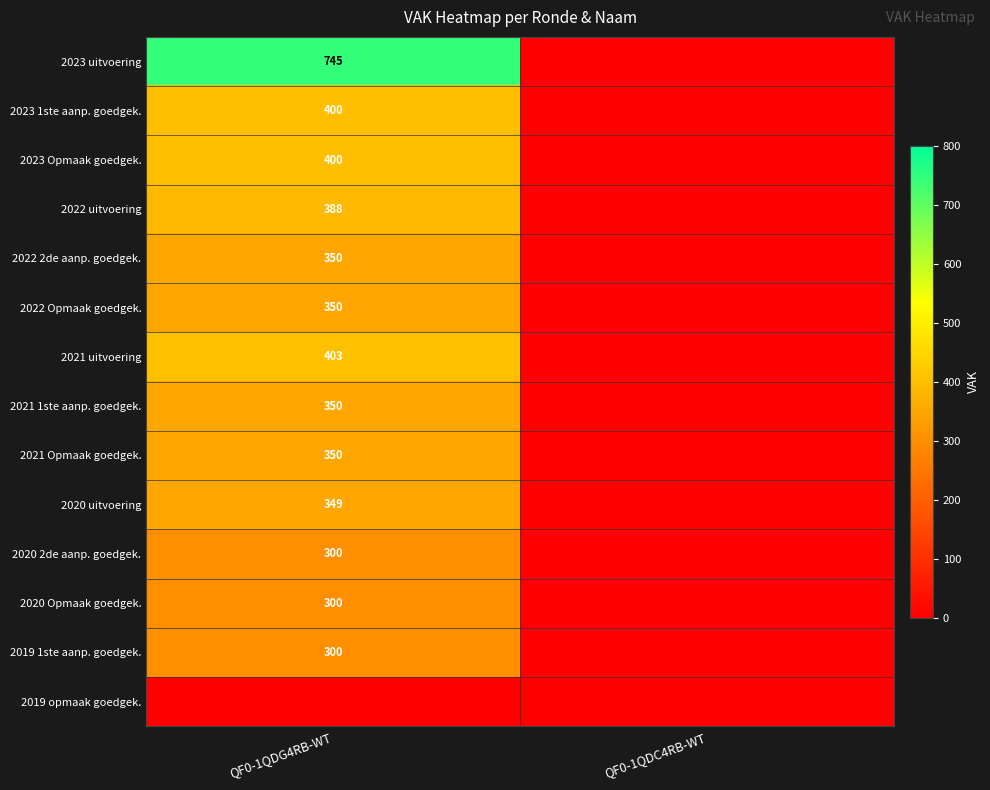

Between QF0-1QDC4RB-WT and QF0-1QDG4RB-WT, which is larger?

QF0-1QDG4RB-WT